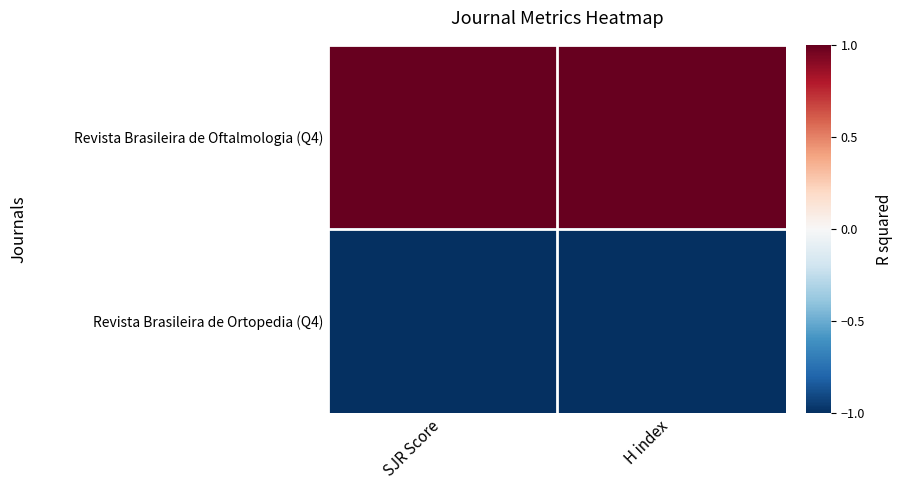

List the series in order of their peak value, highest first.

Revista Brasileira de Oftalmologia (Q4), Revista Brasileira de Ortopedia (Q4)